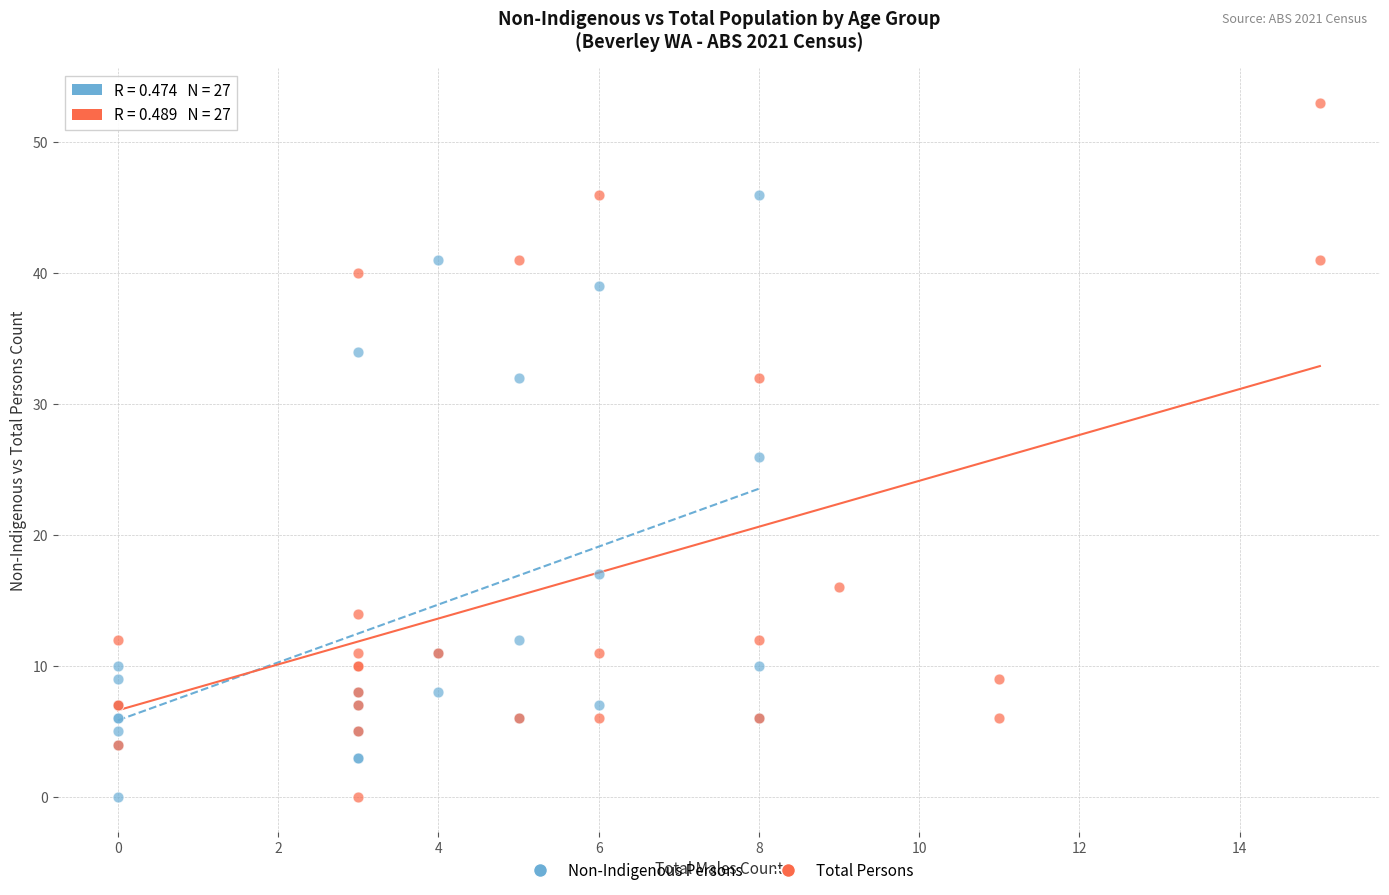

Which series reaches the maximum Y coordinate?

Total Persons